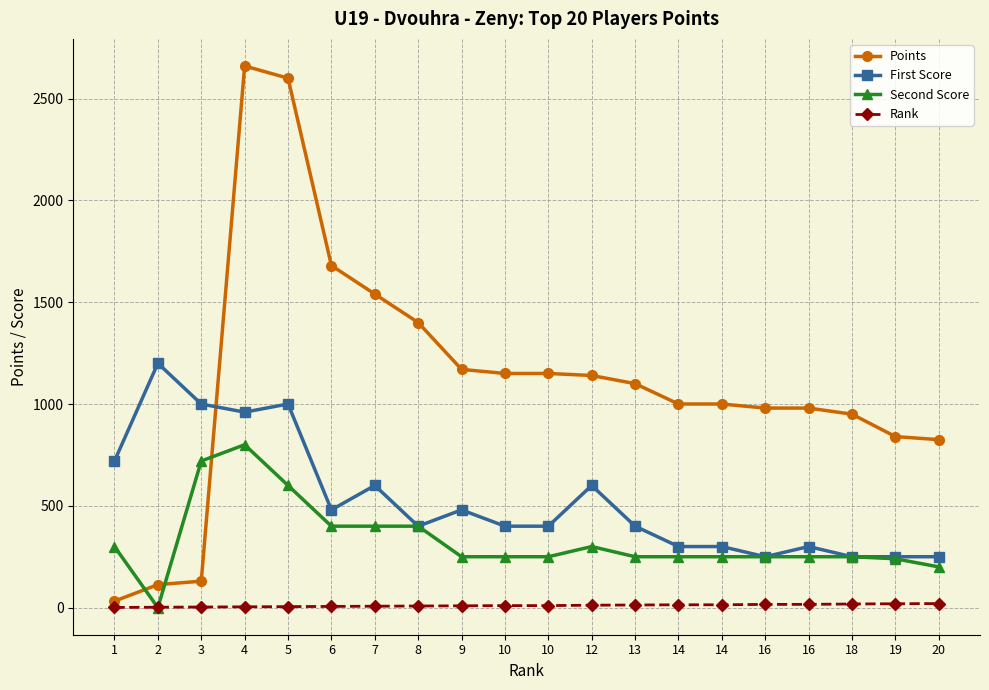

Is it true that First Score equals 162 at 8?

False